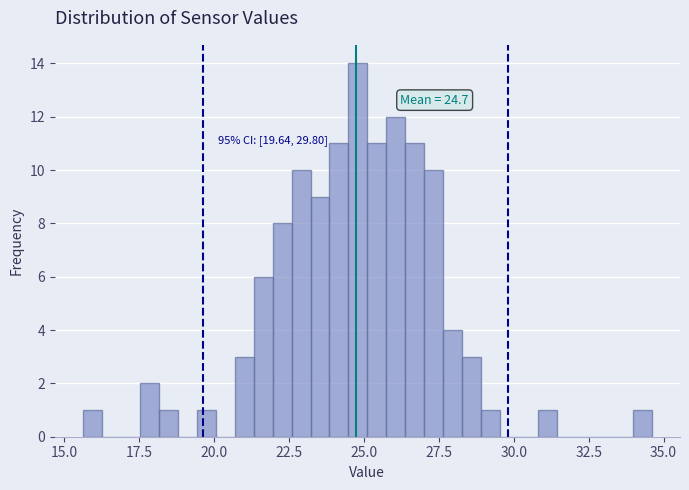

Read against the x-axis, roughly where is the centre of the tallest bar?

25.0